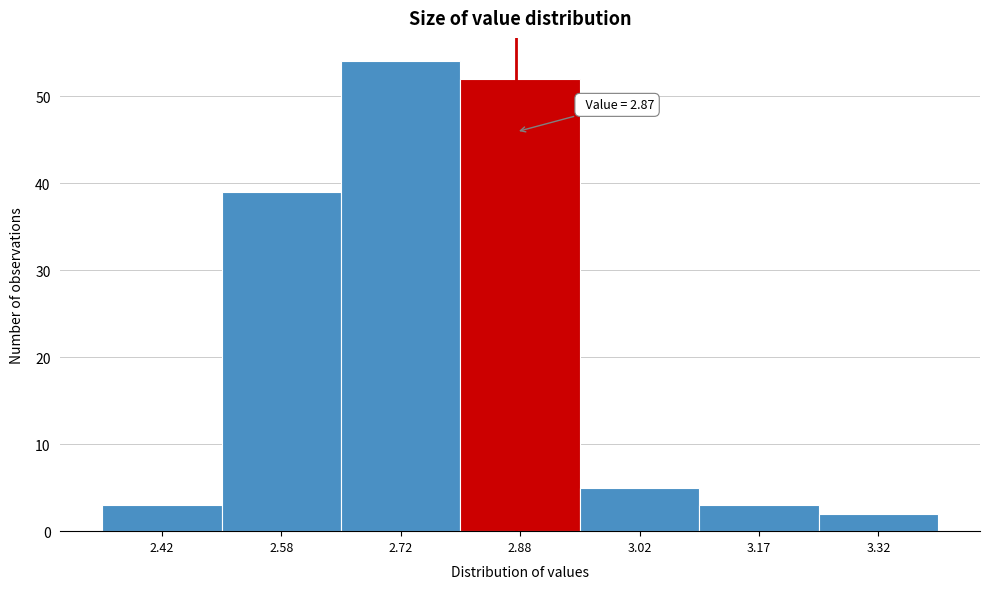

Over which range of the x-axis is the bar tallest?

2.65 to 2.80